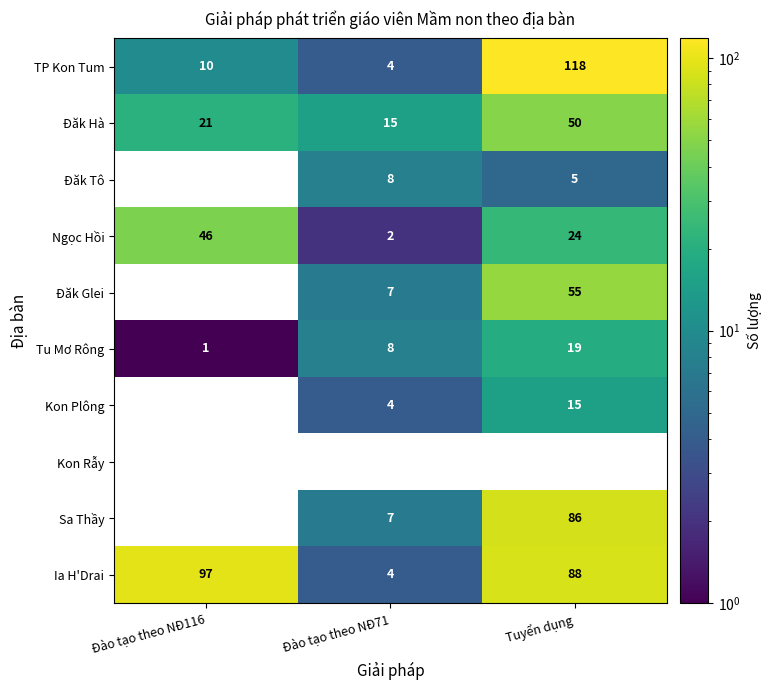

How many data points does each series have?

3